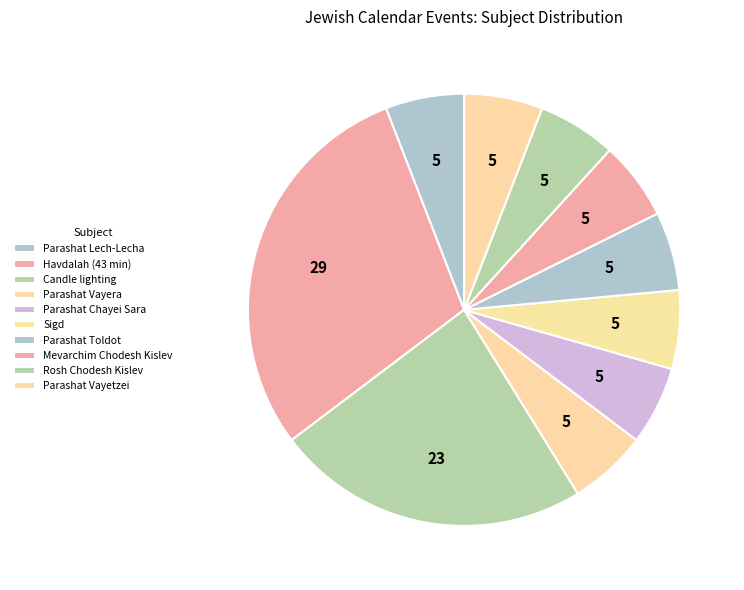

What is the largest slice in the pie chart?

Havdalah (43 min)